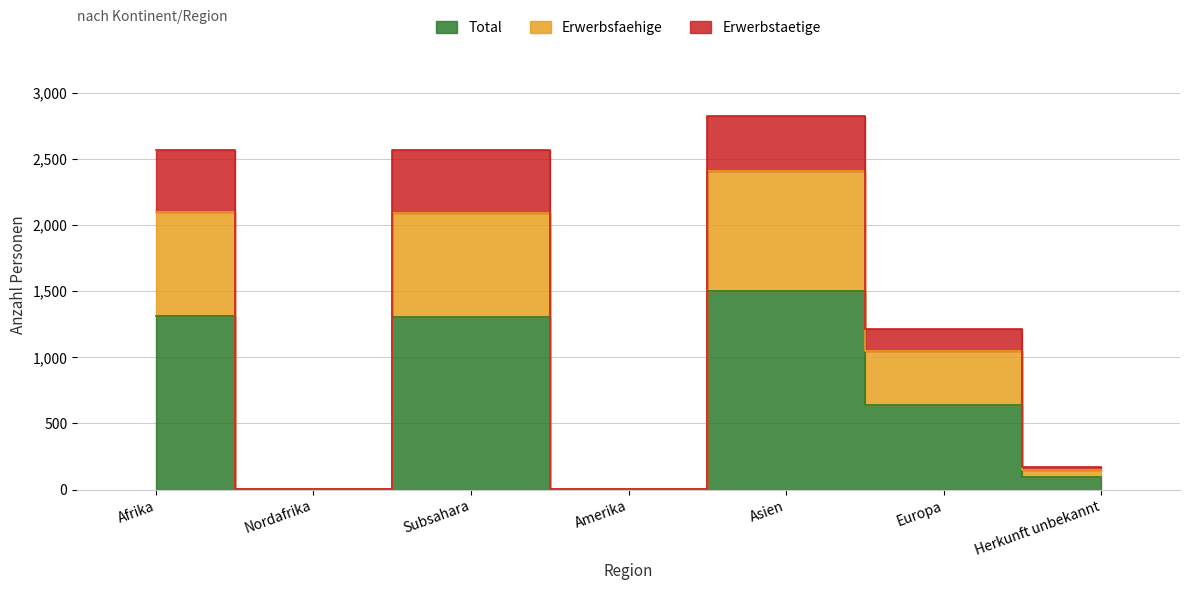

True or false: Erwerbstaetige and Total cross at least once.

False